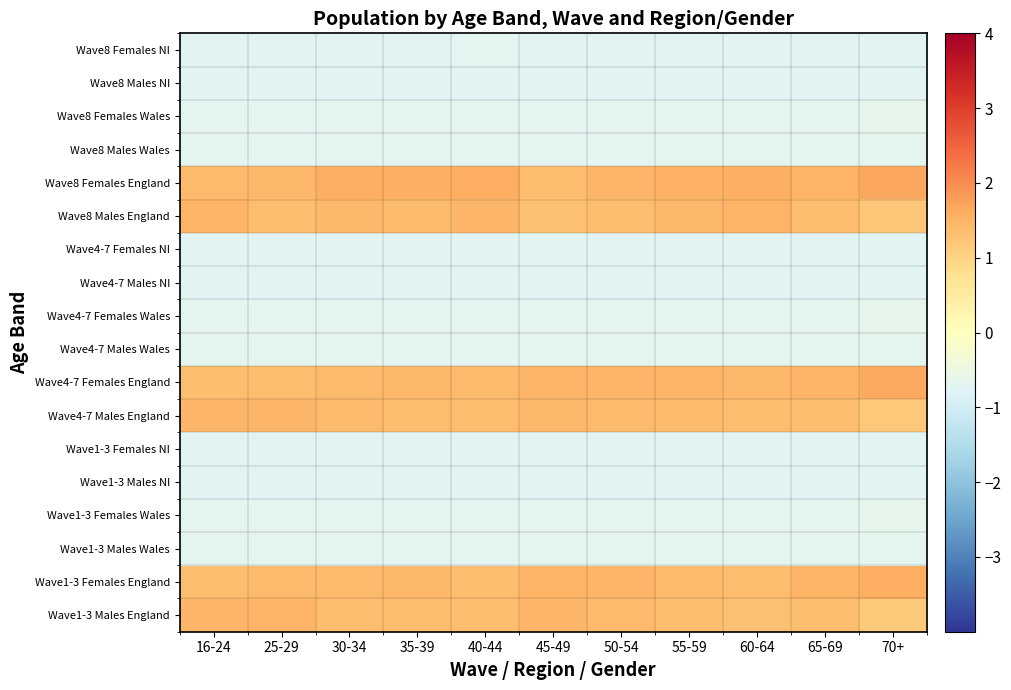

What is the difference between the highest and lowest values at 45-49?

2.2